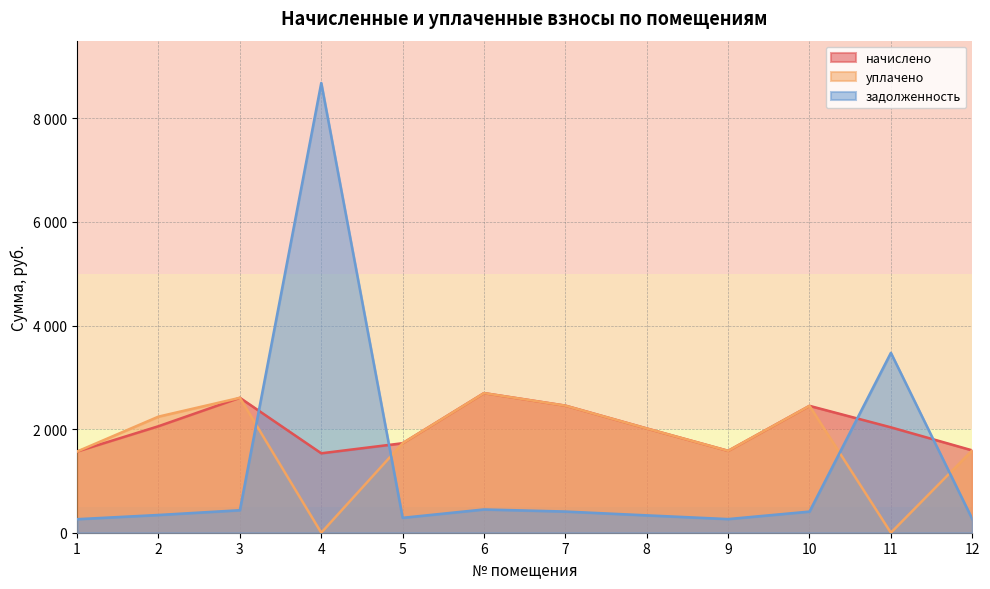

Rank the series by their maximum value, from lowest to highest.

начислено, уплачено, задолженность